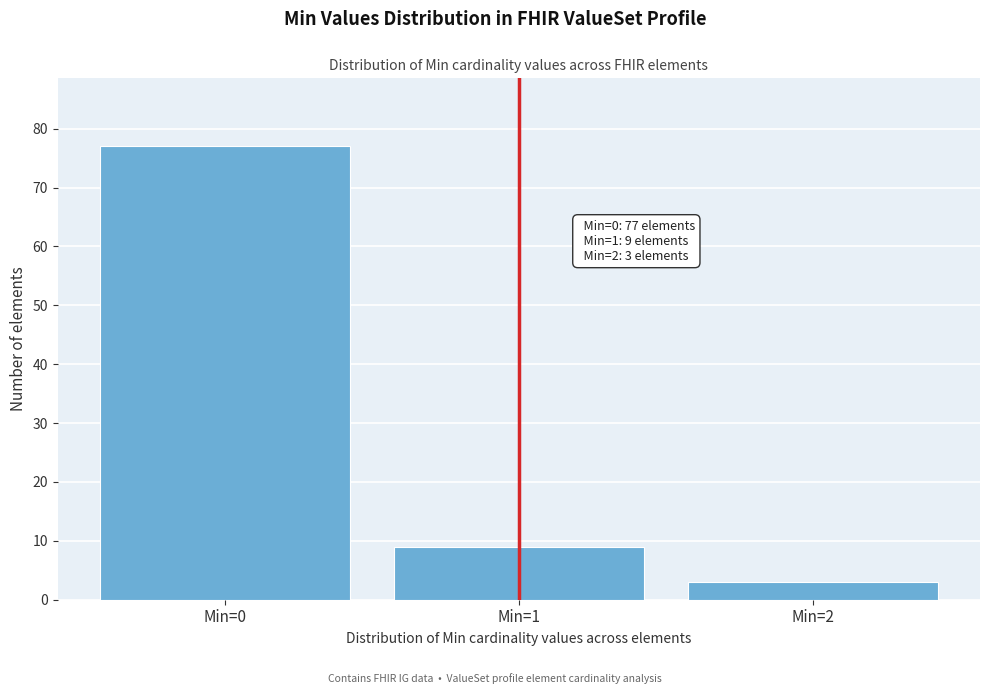

Reading right to left, transcribe all the data shown in this chart.

3	9	77